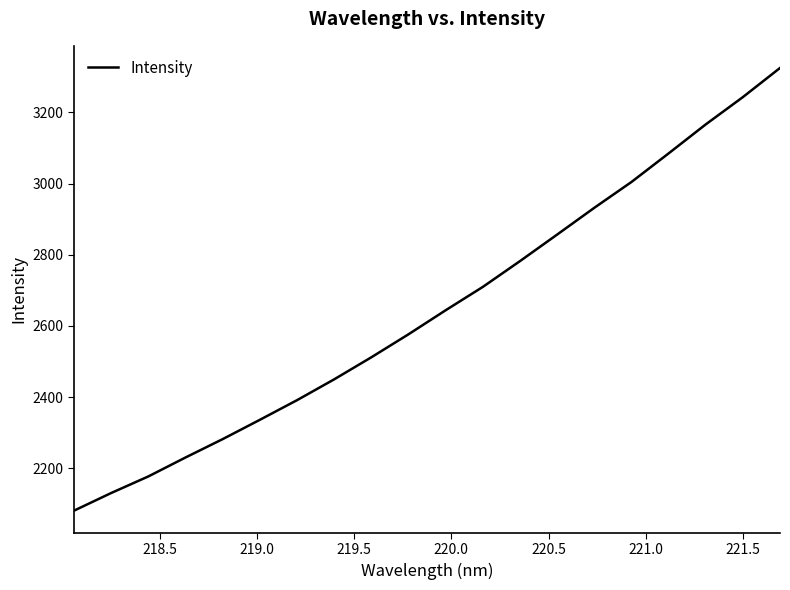

How many distinct data groups are displayed?

1